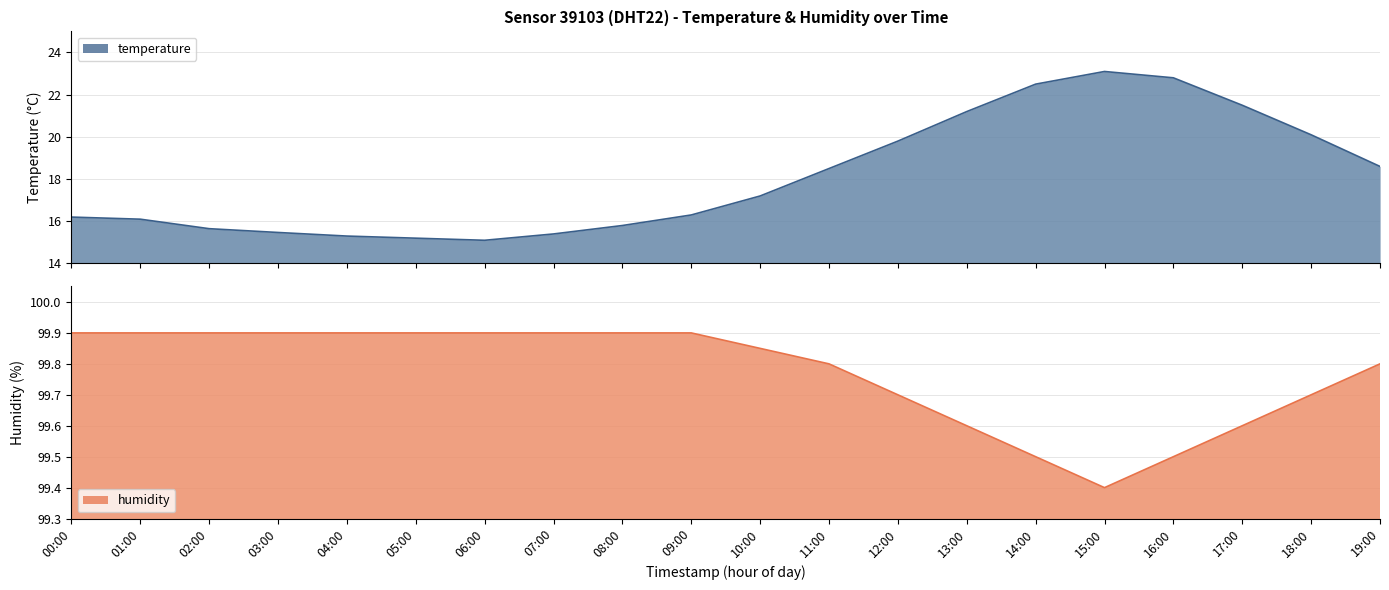

True or false: humidity has a value of 99.8 at 10:00.

True